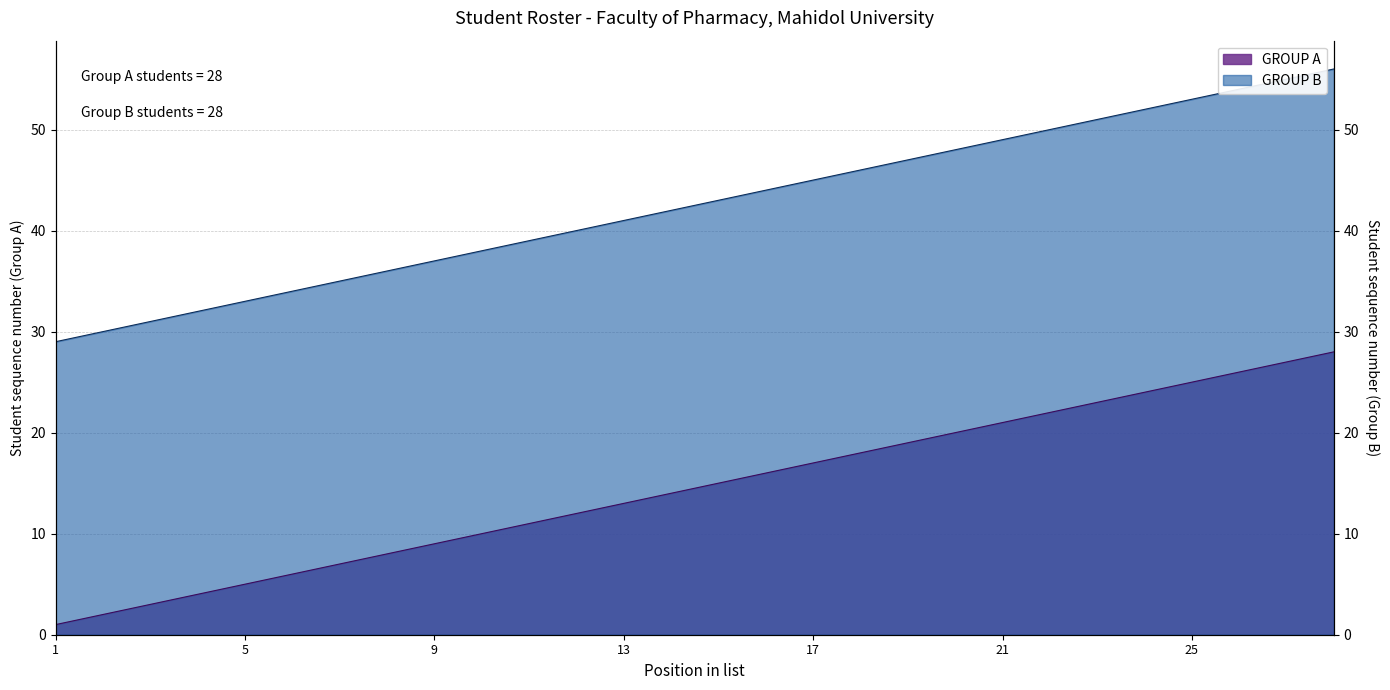

How many values in the GROUP A series exceed 15?

13